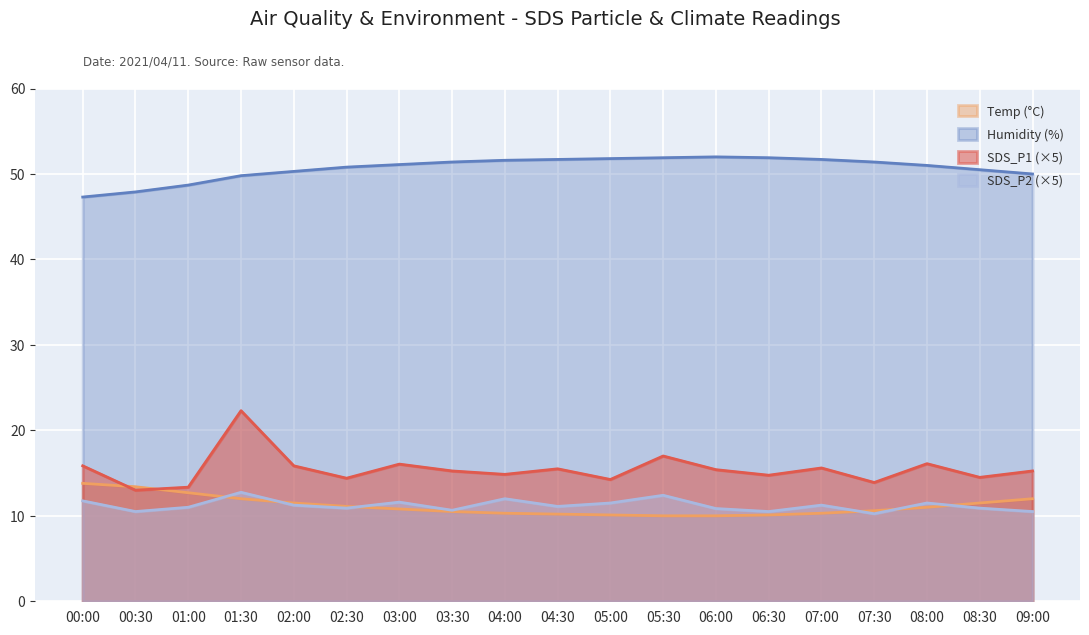

What is the label of the 14th point from the left?

06:30